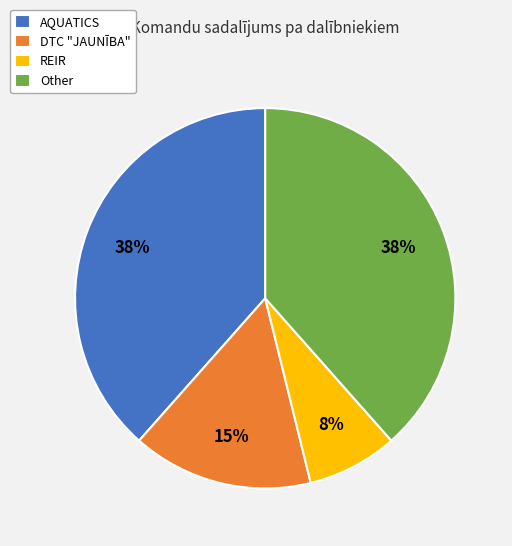

Is the sum of AQUATICS and Other greater than half?

Yes